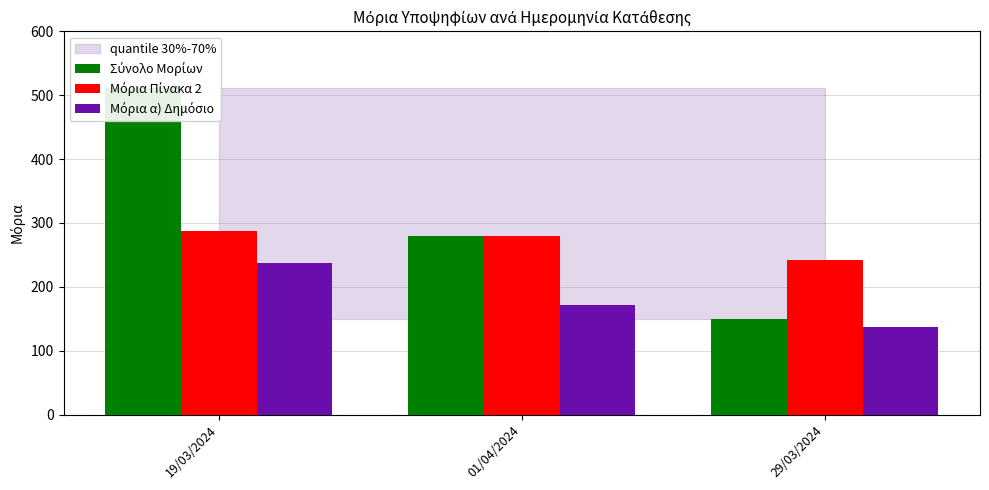

True or false: Μόρια α) Δημόσιο has a value of 172.3 at 01/04/2024.

True